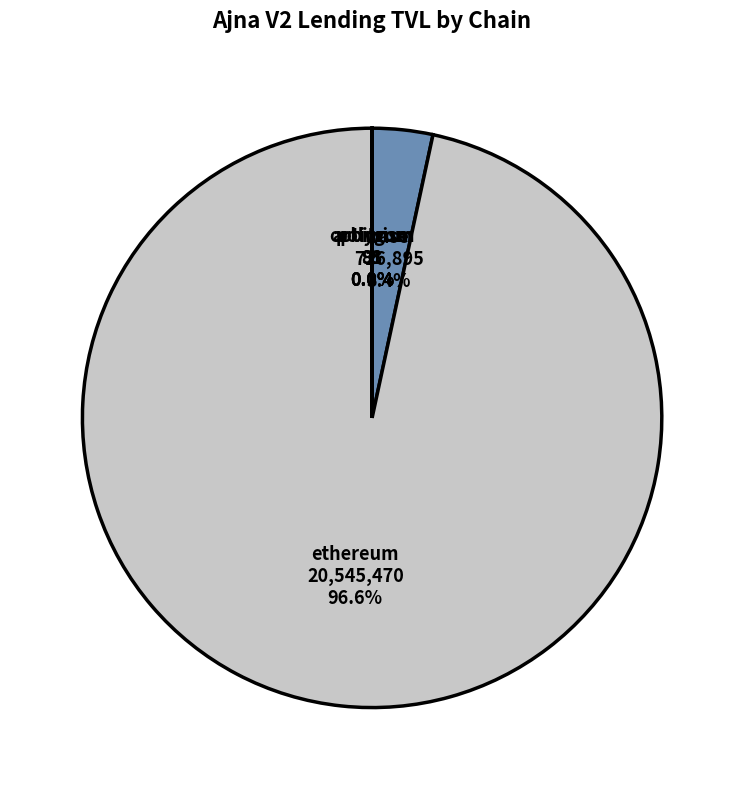

Which category has the biggest portion of the pie?

ethereum